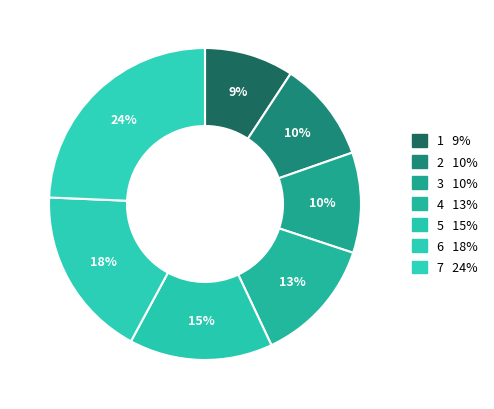

How many segments does this pie chart have?

7